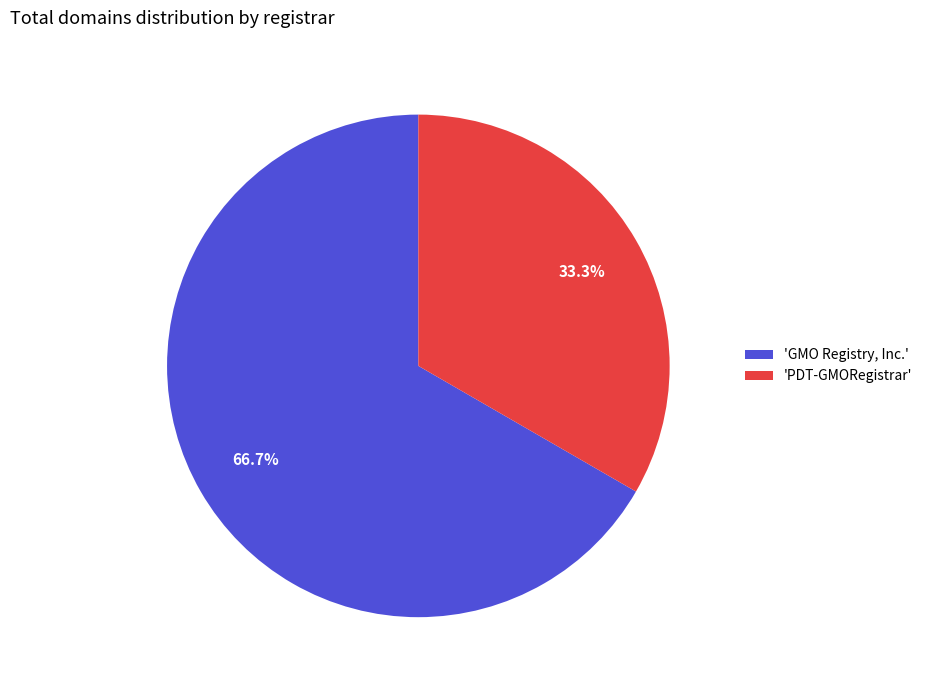

What percentage do 'GMO Registry, Inc.' and 'PDT-GMORegistrar' together represent?

100.0%